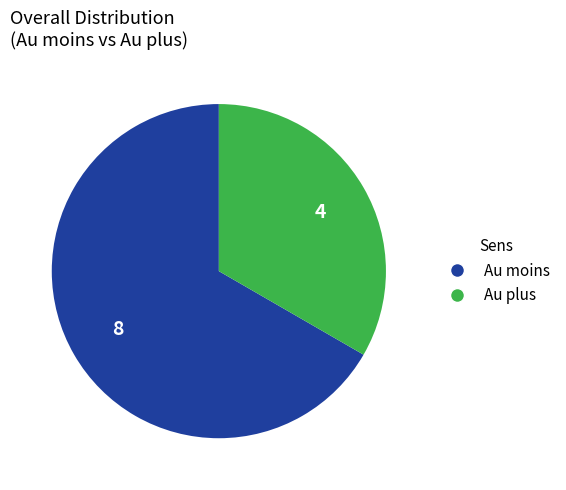

Combined, do Au plus and Au moins account for over 50%?

Yes